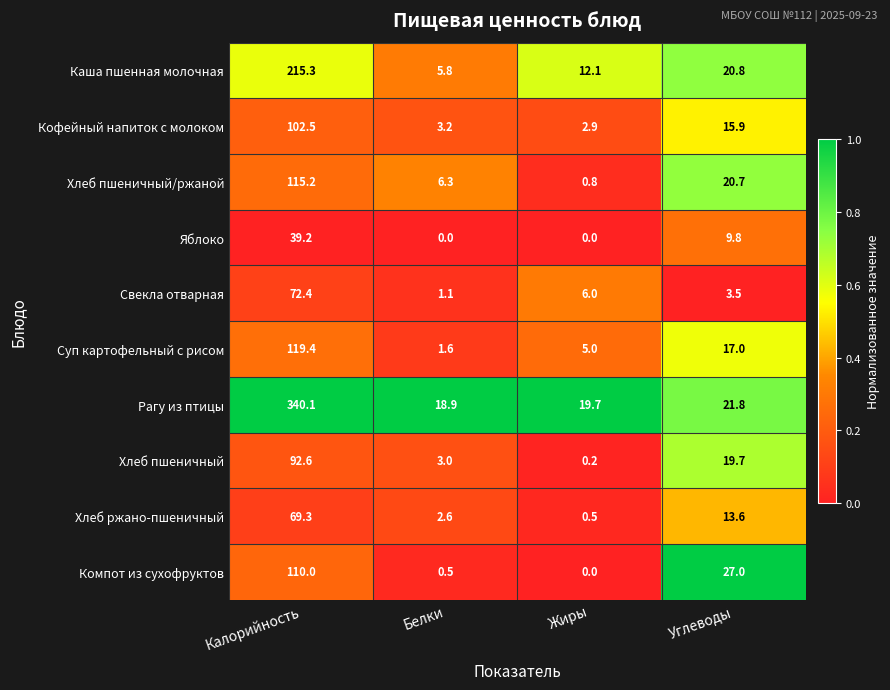

Which series has the largest range (max minus min)?

Рагу из птицы